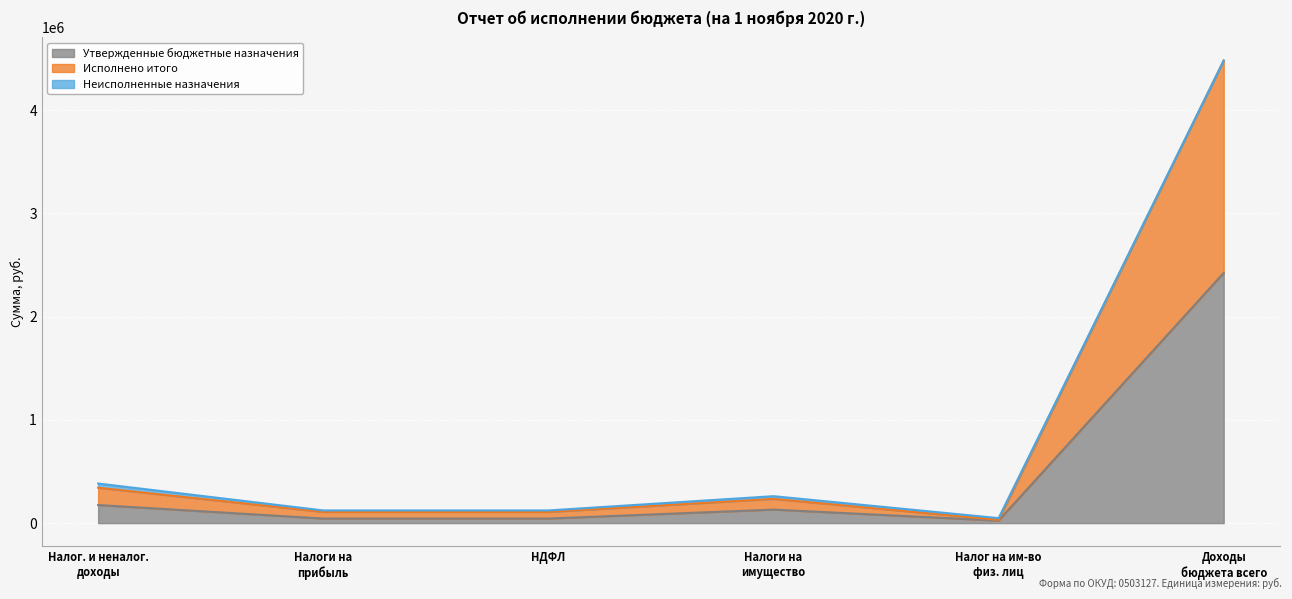

Is the value of Исполнено итого at Налоги на имущество greater than the value of Утвержденные бюджетные назначения at Налоги на имущество?

Yes